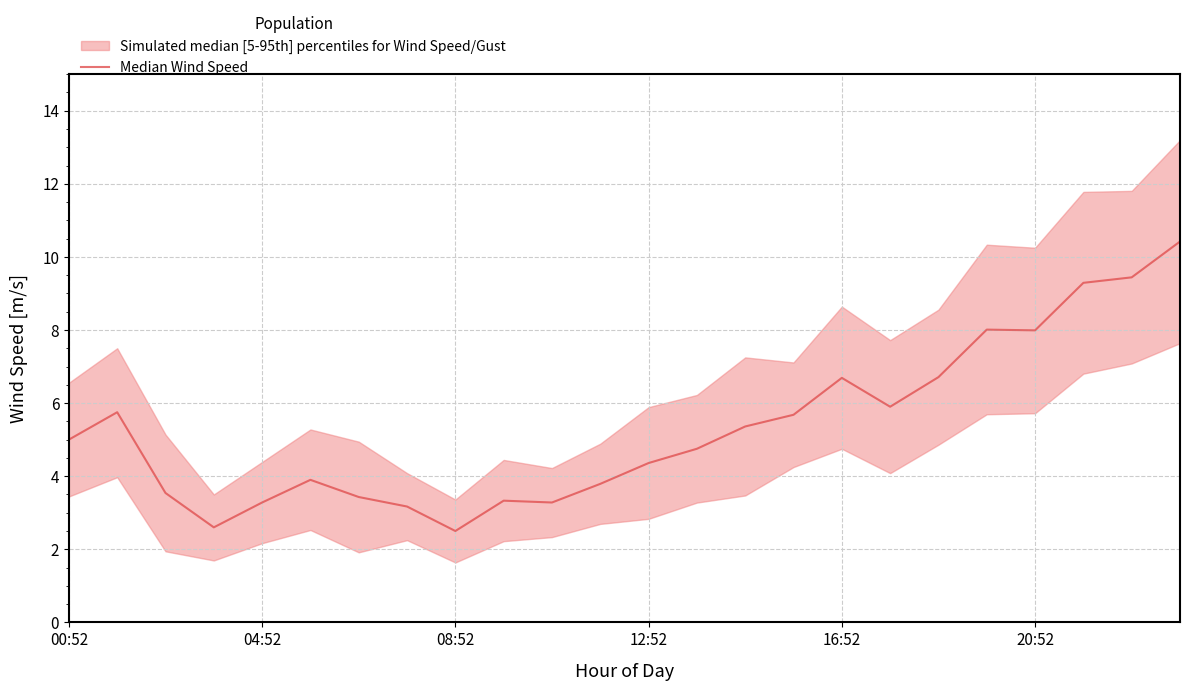

Does the chart display data point markers on the line(s)?

No